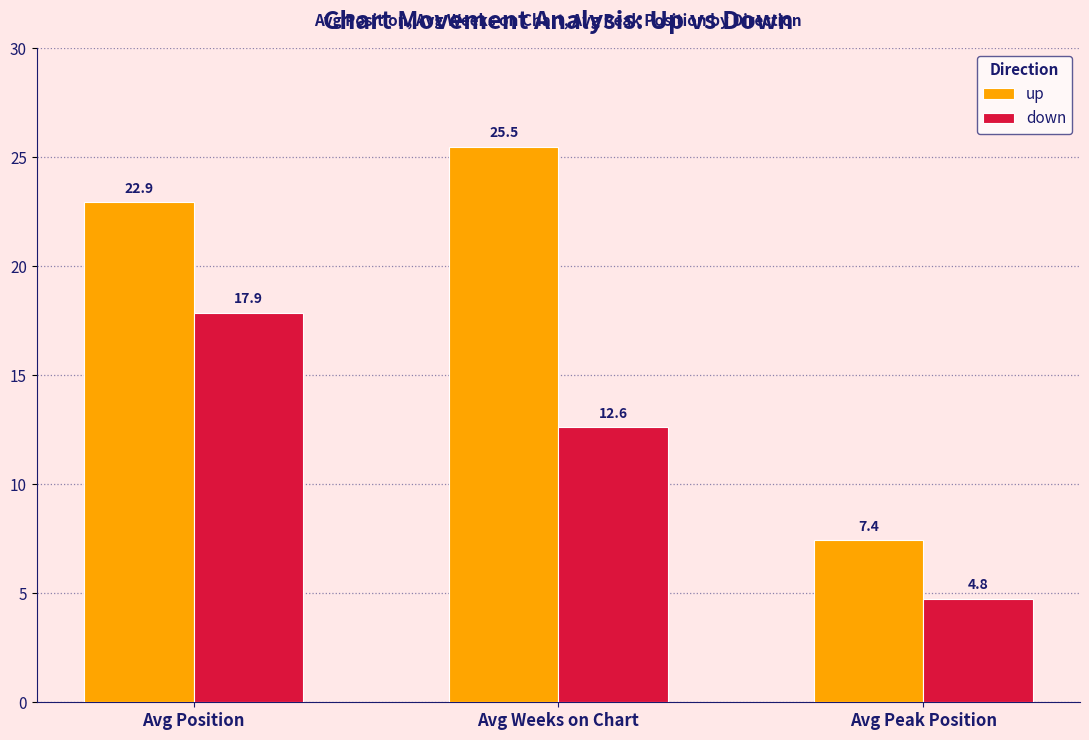

Does the chart contain stacked bars?

No